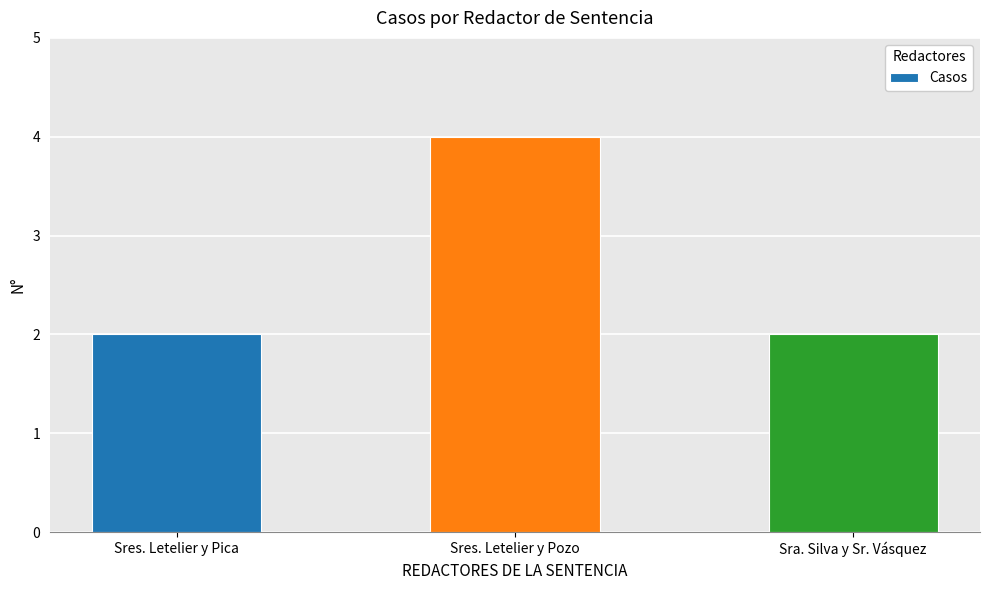

What is the maximum value shown in the chart?

4